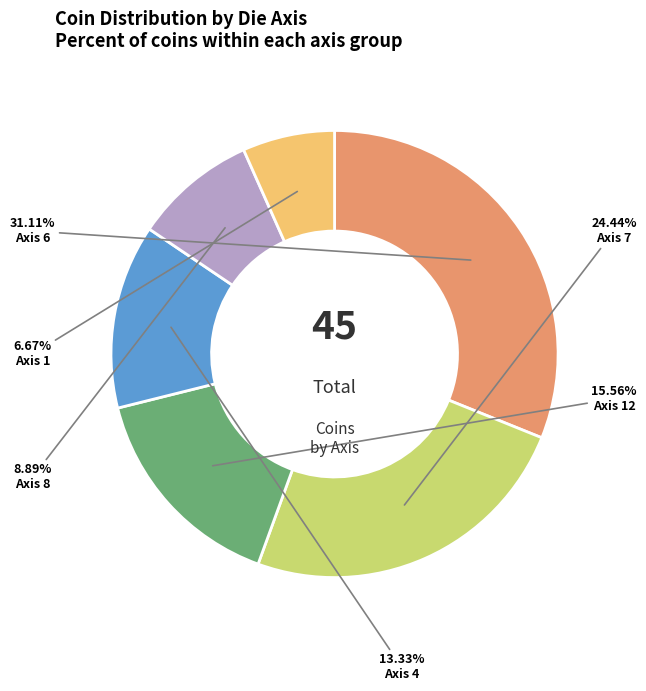

How many slices are in this pie chart?

6